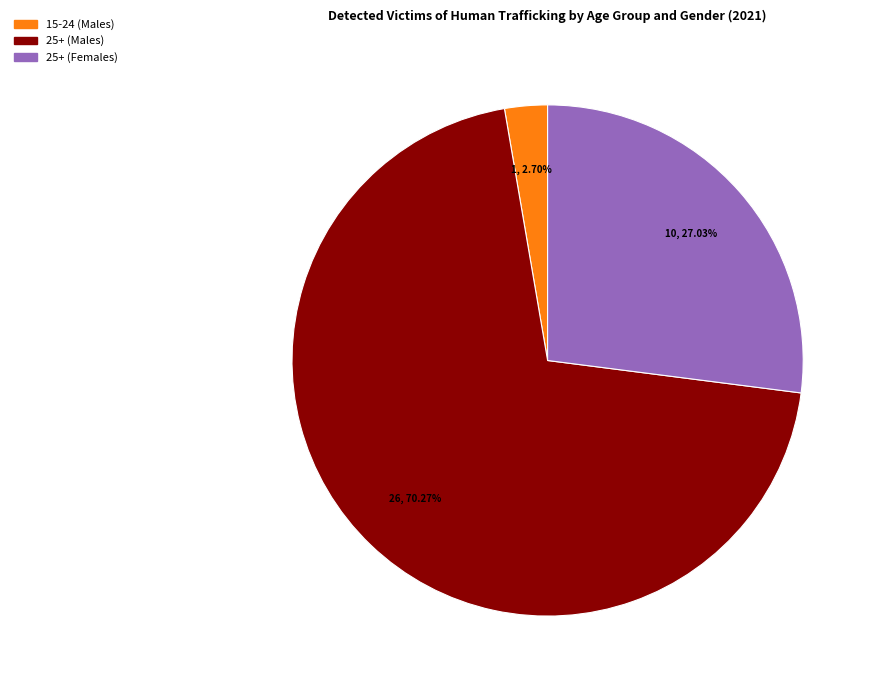

Does 25+ (Males) account for over 50% of the chart?

Yes